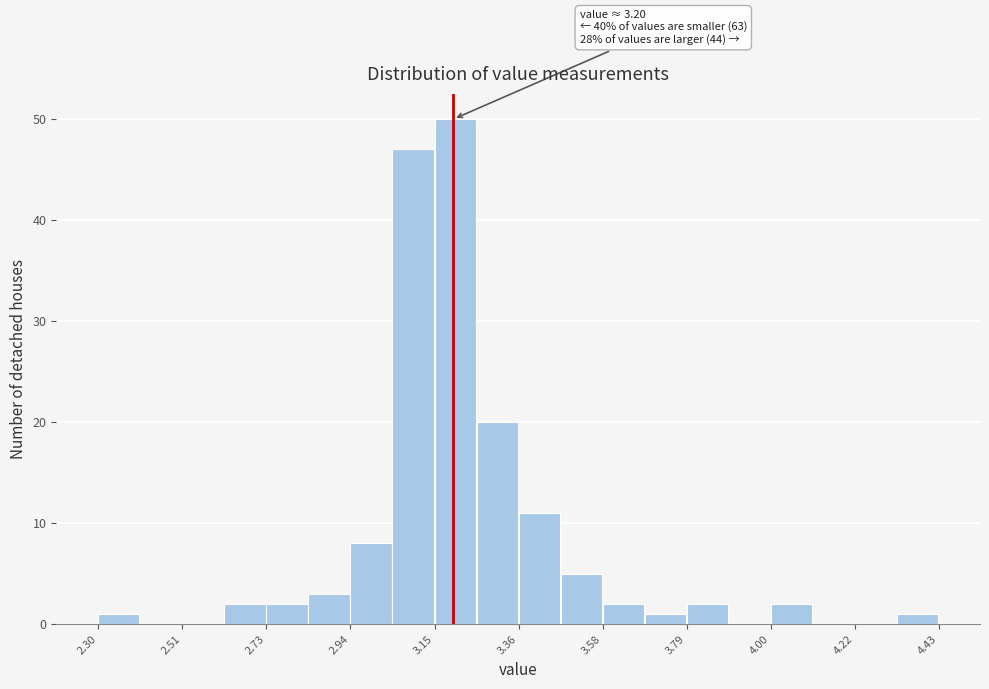

Read against the x-axis, roughly where is the centre of the tallest bar?

3.20